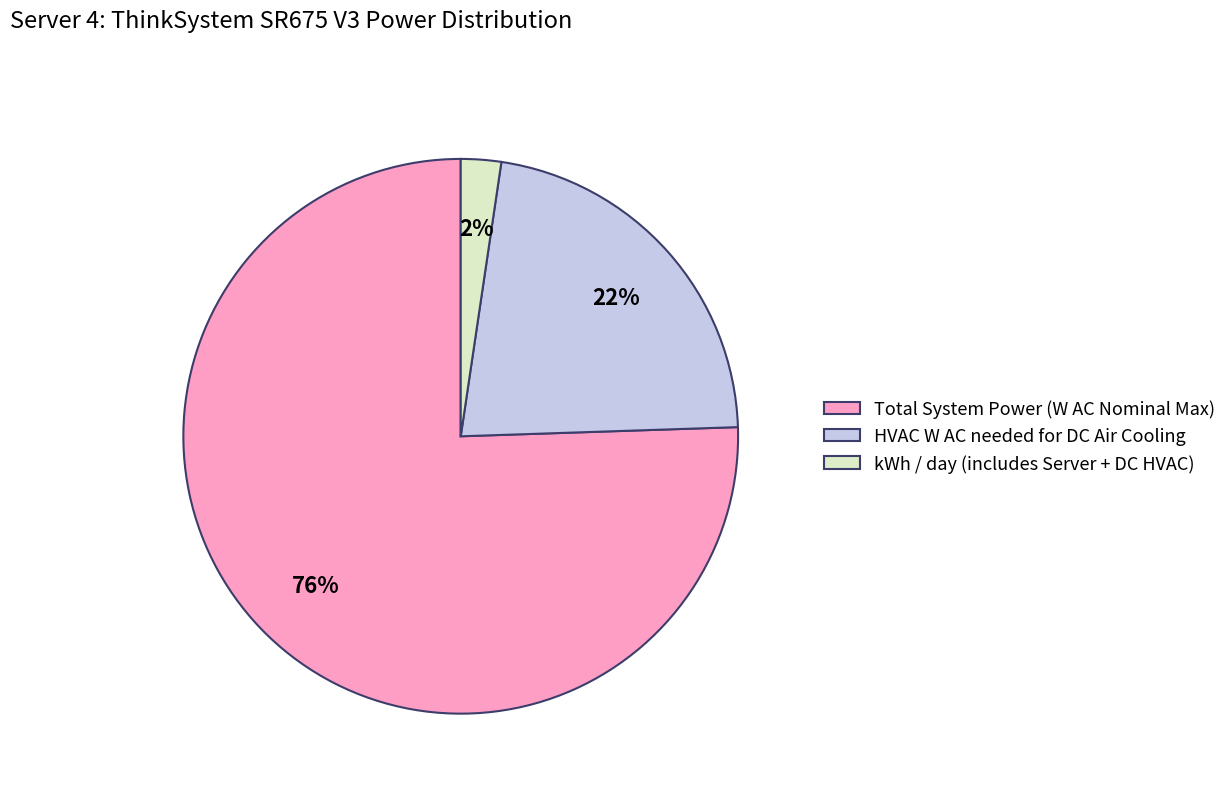

Rank the categories by value from lowest to highest.

kWh / day (includes Server + DC HVAC), HVAC W AC needed for DC Air Cooling, Total System Power (W AC Nominal Max)